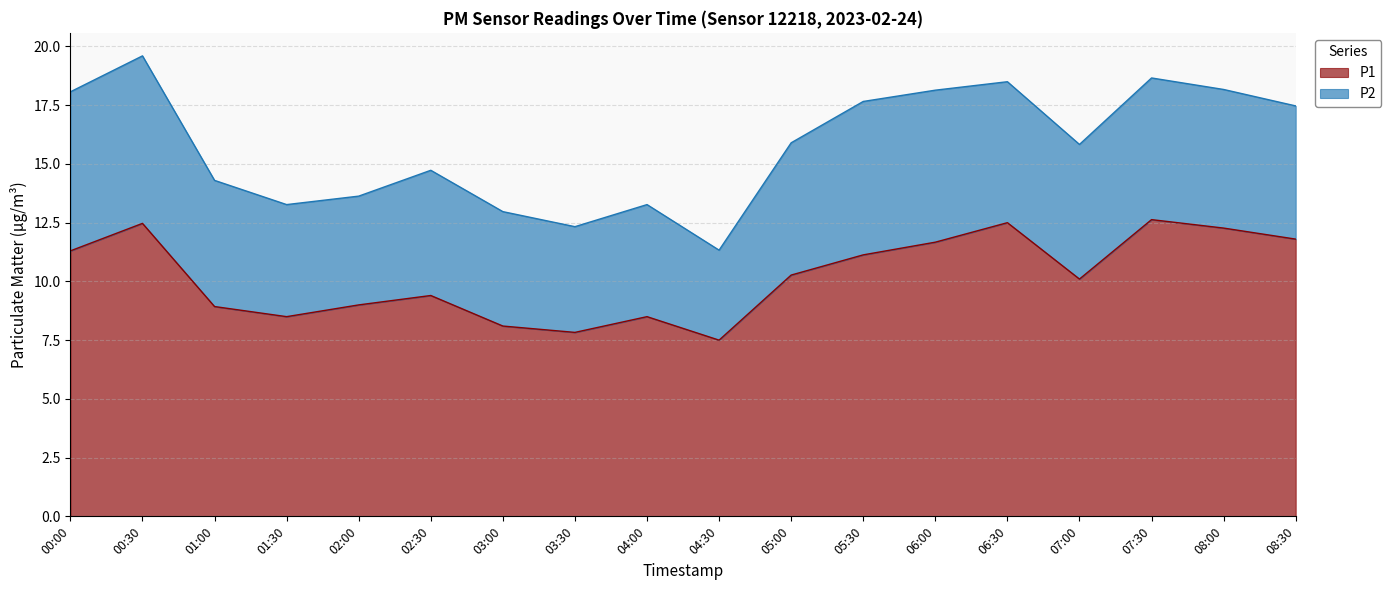

What is the maximum value for P1?

12.6